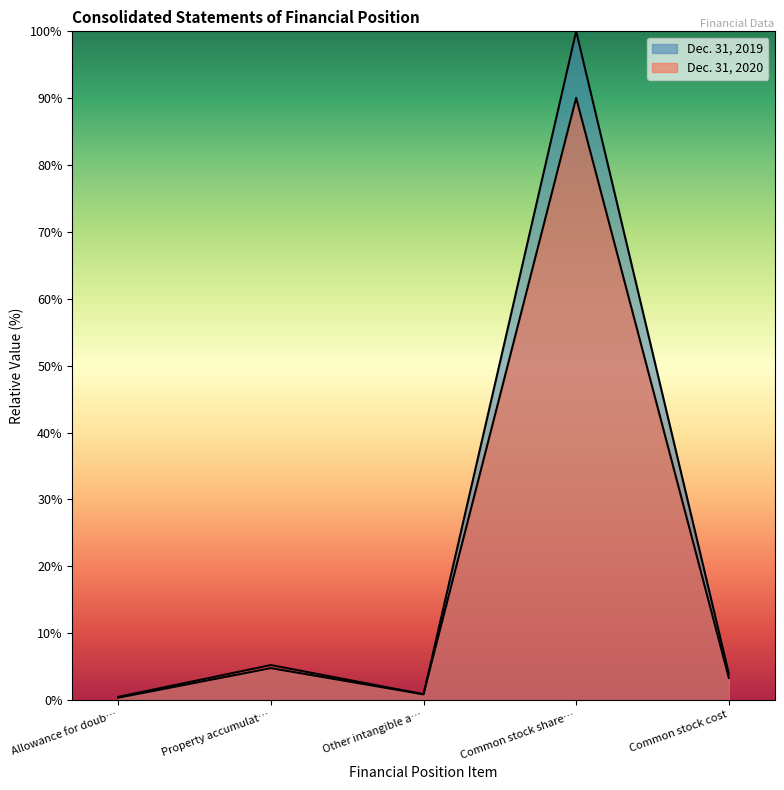

How many lines are shown in the chart?

2